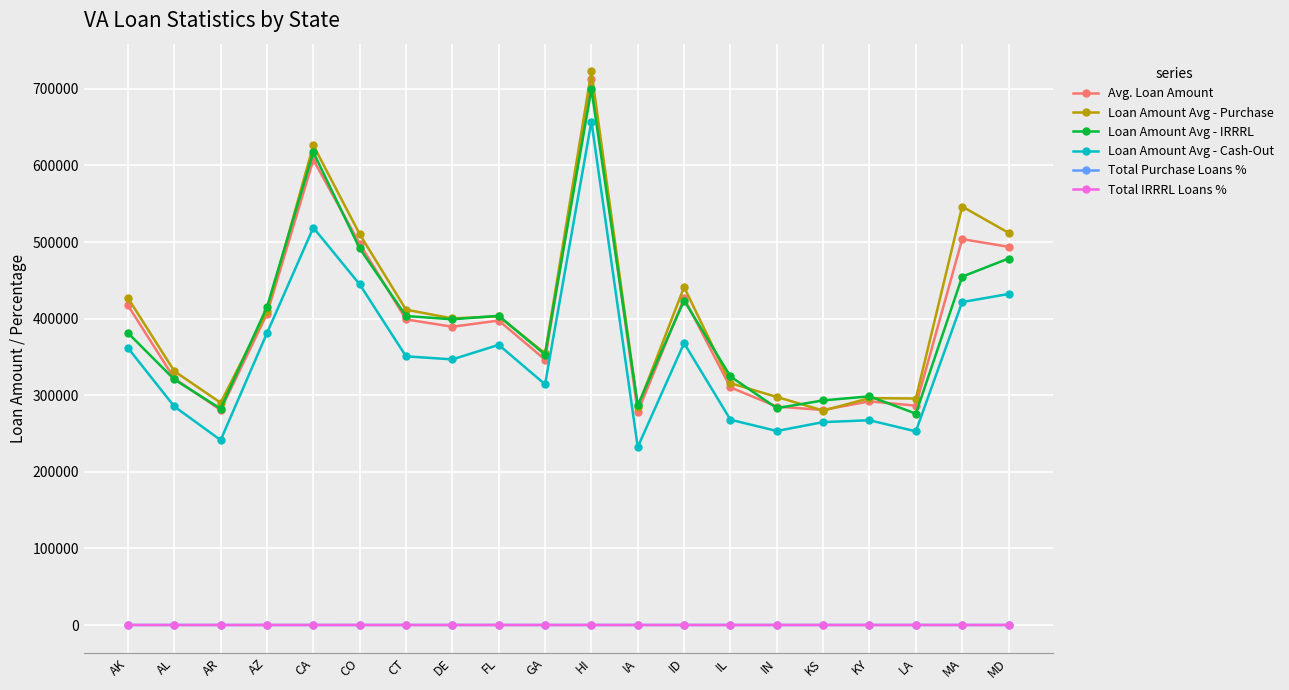

True or false: Total IRRRL Loans % has more than 2 interior local peaks.

True